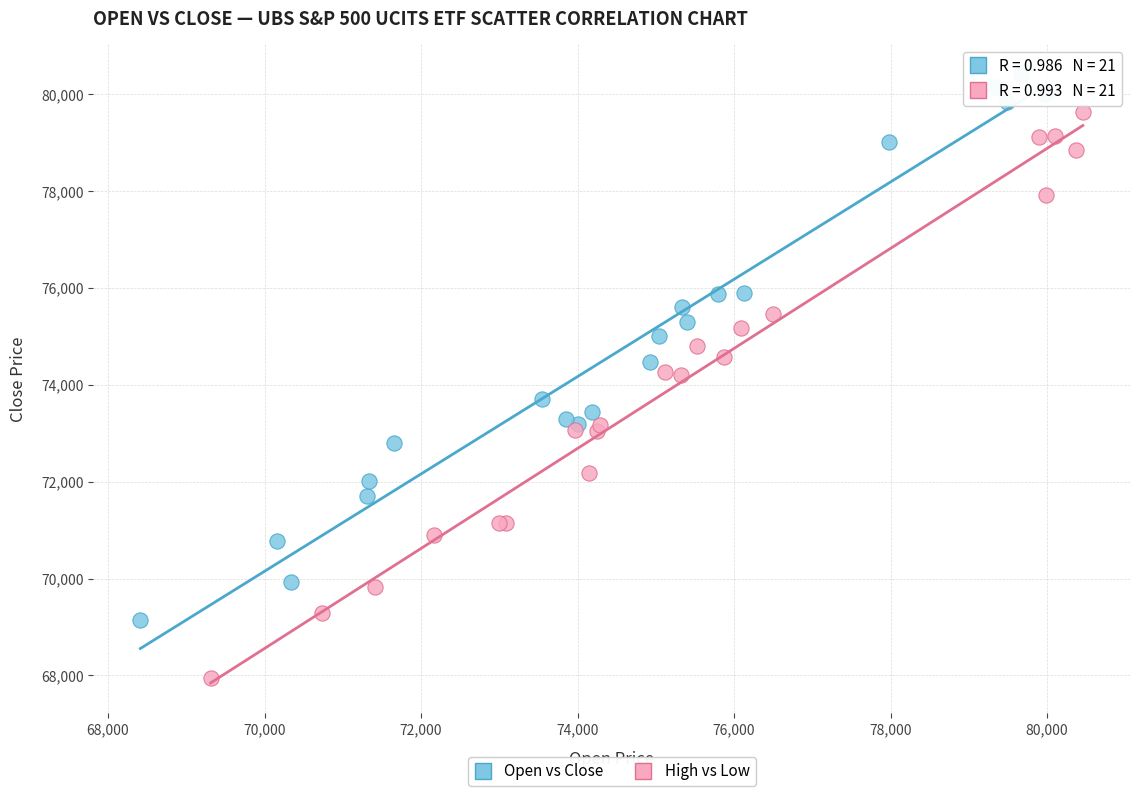

Which series reaches the maximum Y coordinate?

Open vs Close